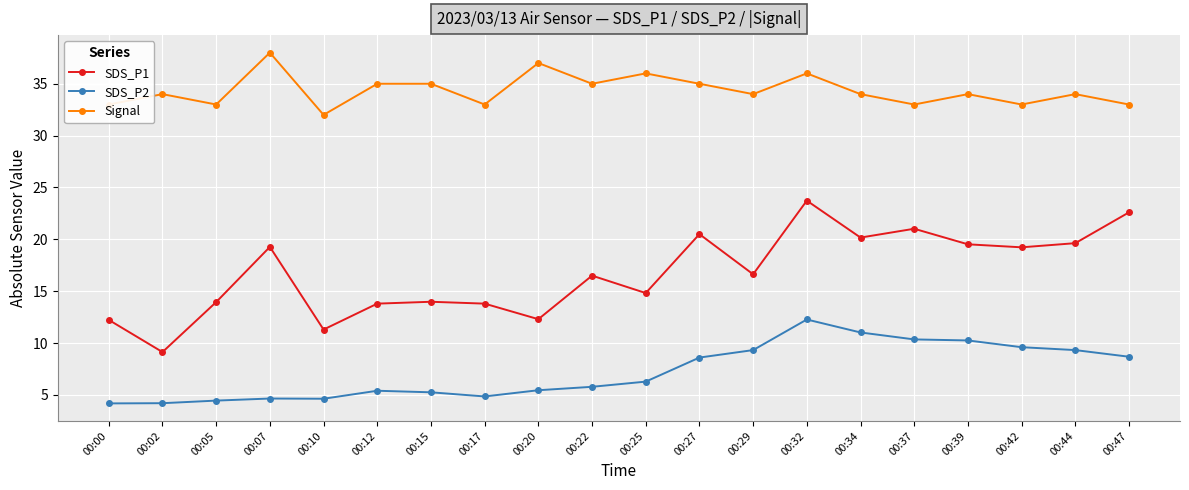

True or false: SDS_P2 and Signal intersect in this chart.

False